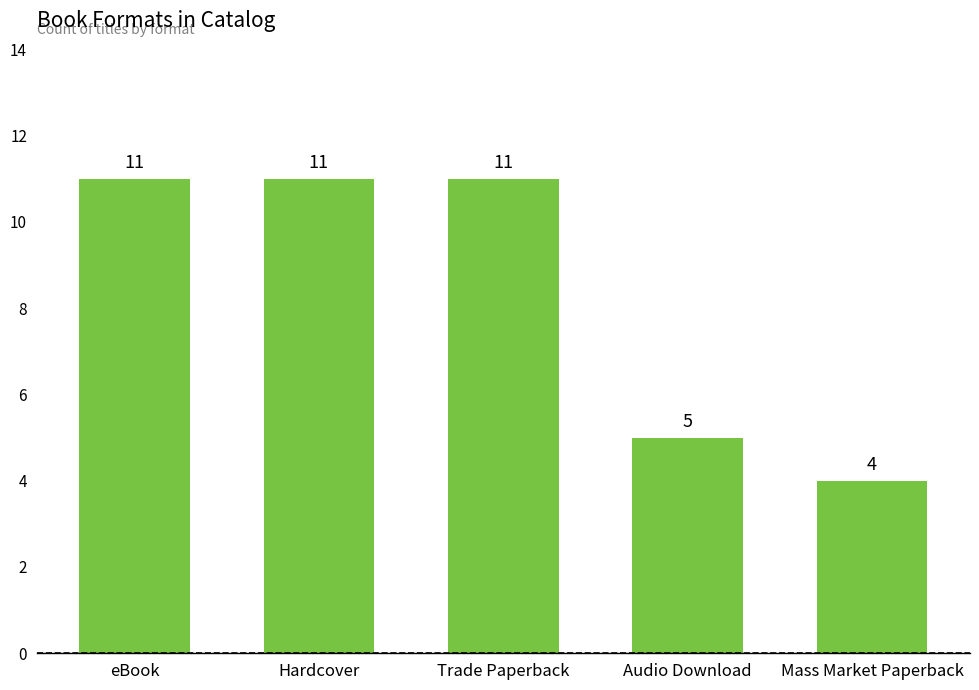

Are the bars grouped side by side (vs. stacked)?

No